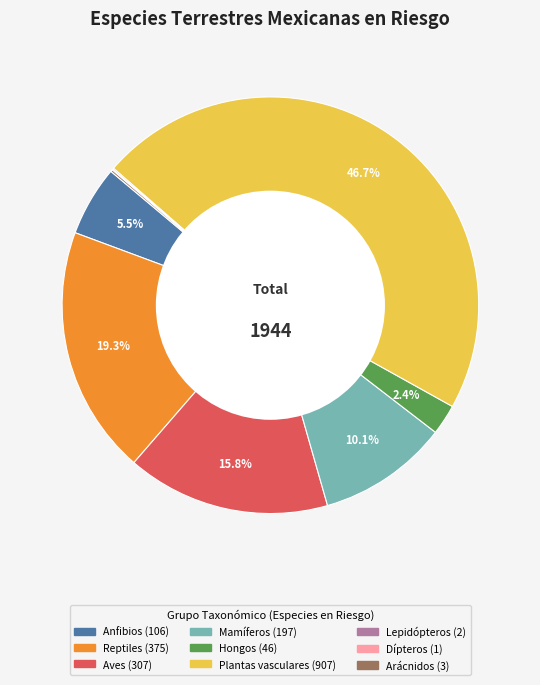

What is the largest slice in the pie chart?

Plantas vasculares